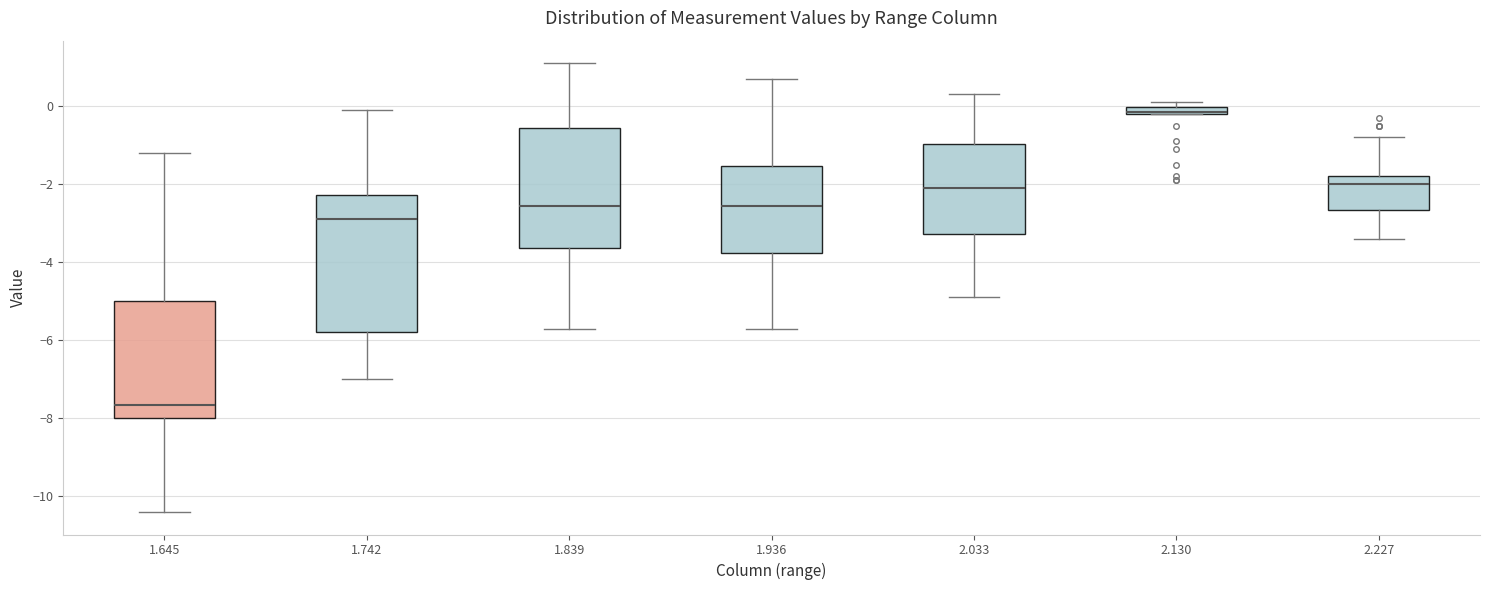

Where does the upper whisker of the box at x = 1.839 end on the y-axis? The values are not printed on the chart, so give them approximately, as read against the axis.

1.2